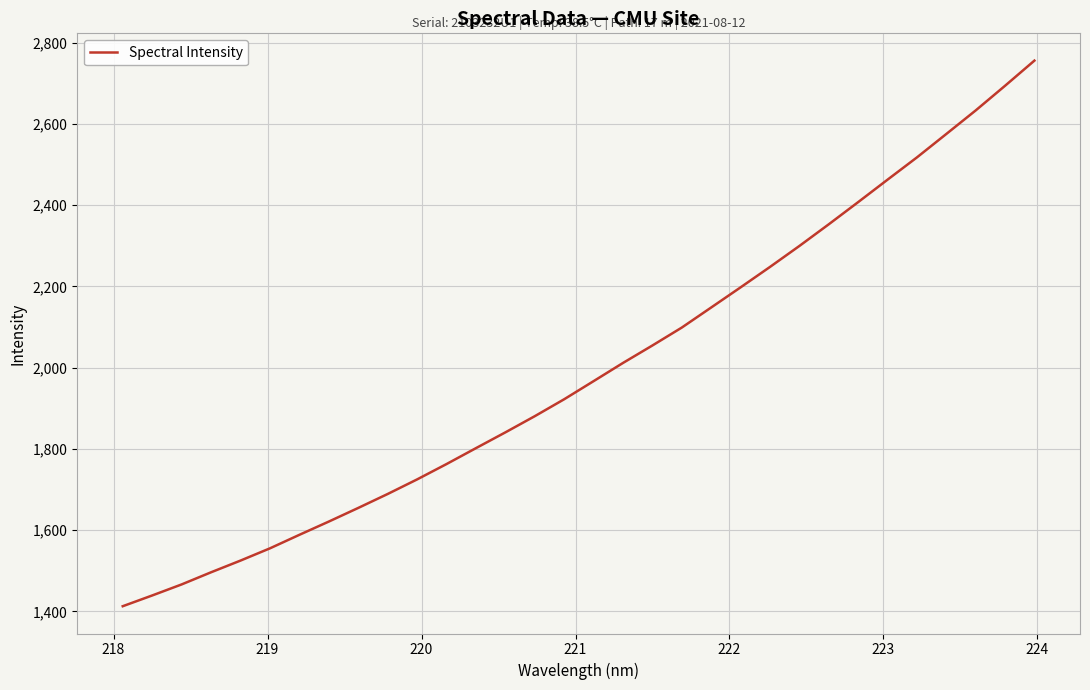

What is the difference between the maximum and minimum values?

1343.5